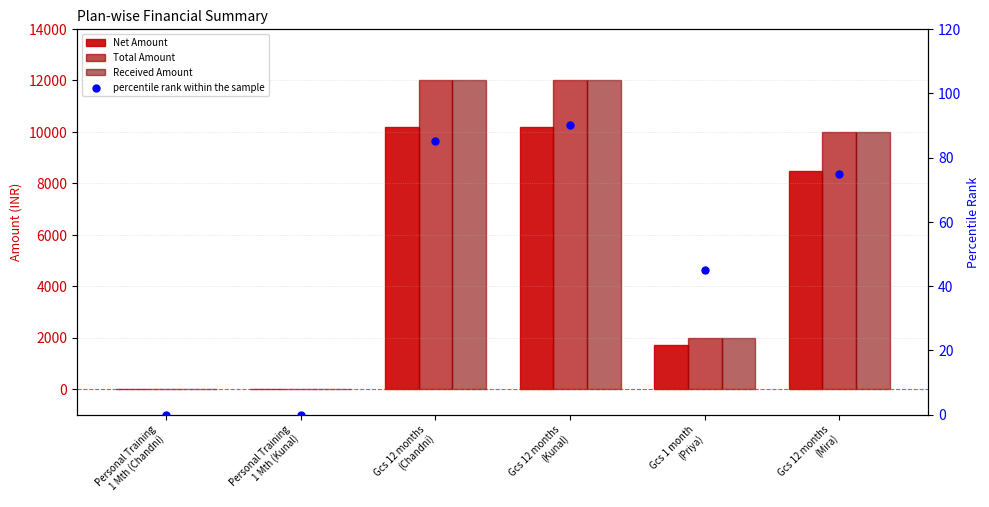

At which category is the sum across all series the highest?

Gcs 12 months
(Kunal)